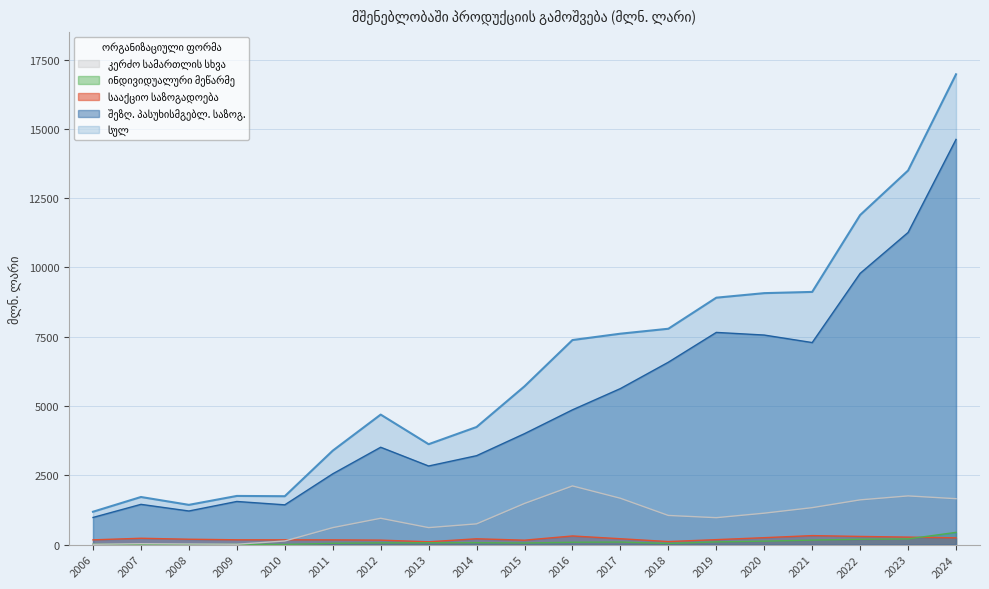

What is the value of the ინდივიდუალური მეწარმე point at the 9th from the left?

70.9